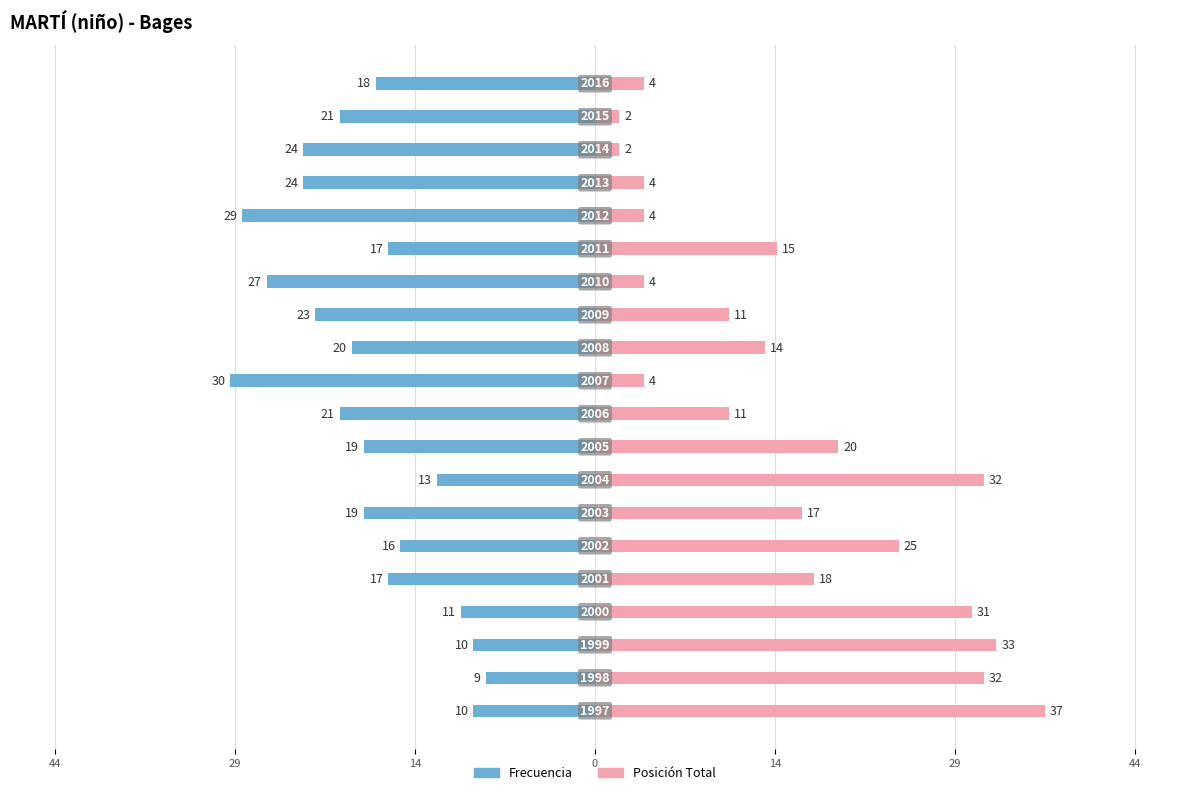

How many data points does each series have?

20